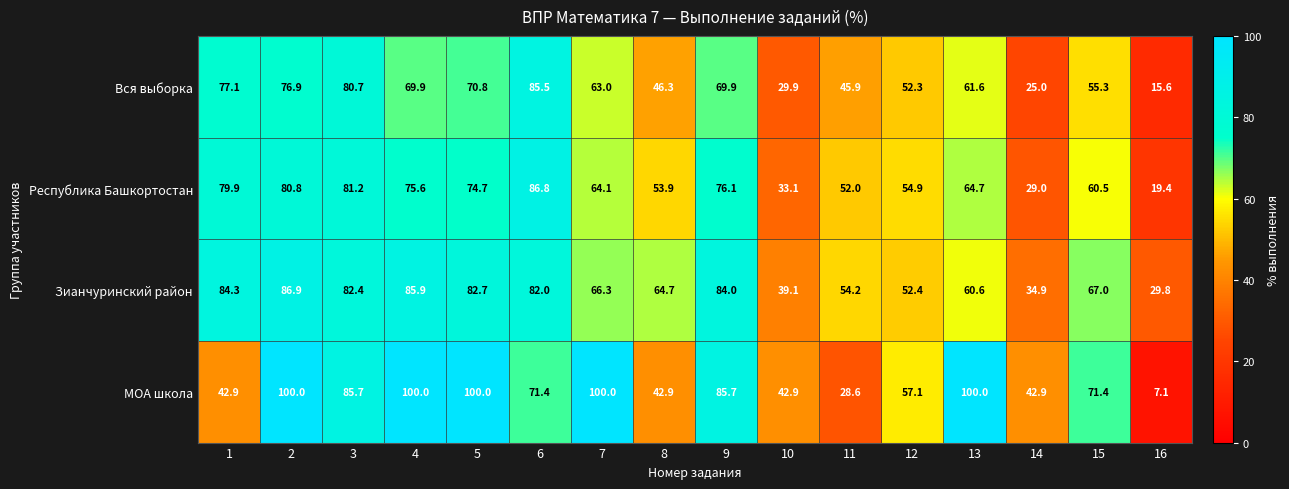

What is the spread (max minus min) of values at 8?

21.8